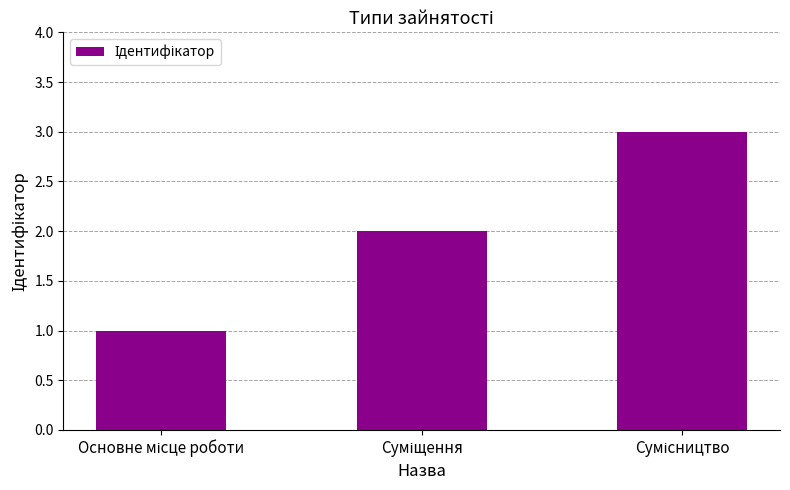

What is the greatest value displayed?

3